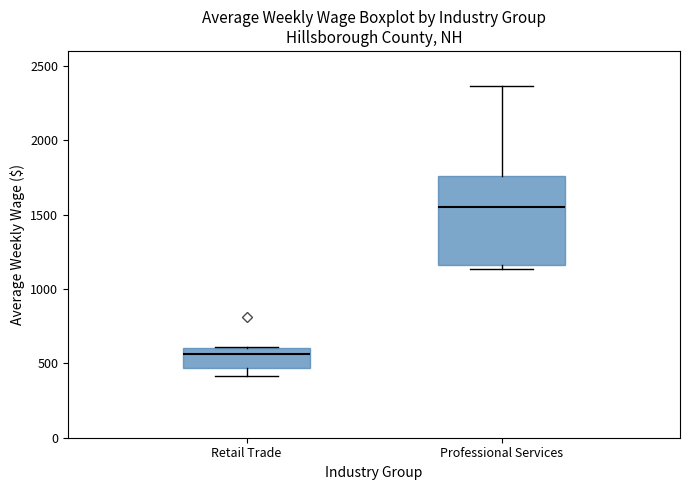

Reading left to right, transcribe this box plot: for each box, give where its median line is, the range the box spans, and where its two whiskers end, as read against the y-axis. The values are not printed on the chart, so give them approximately, as read against the axis.

Retail Trade: median 550, box 450 to 600, whiskers 400 to 600
Professional Services: median 1550, box 1150 to 1750, whiskers 1150 (just below the box's lower edge) to 2350